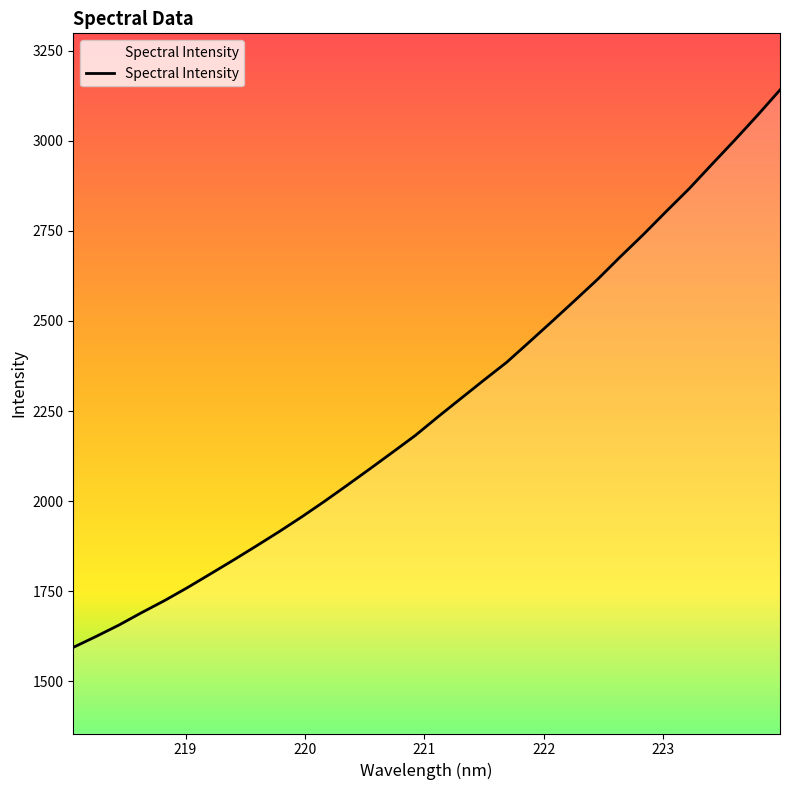

Does the chart have visible grid lines?

No